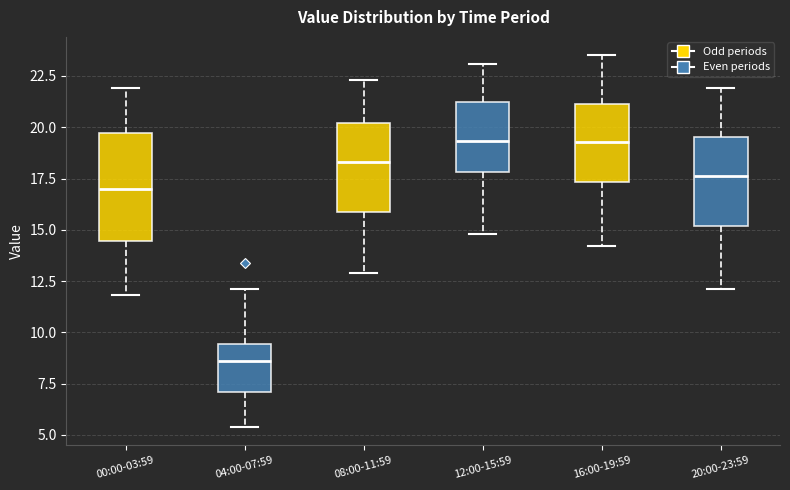

Reading left to right, transcribe this box plot: for each box, give where its median line is, the range the box spans, and where its two whiskers end, as read against the y-axis. The values are not printed on the chart, so give them approximately, as read against the axis.

00:00-03:59: median 17.0, box 14.5 to 19.5, whiskers 12.0 to 22.0
04:00-07:59: median 8.5, box 7.0 to 9.5, whiskers 5.5 to 12.0
08:00-11:59: median 18.5, box 16.0 to 20.0, whiskers 13.0 to 22.5
12:00-15:59: median 19.5, box 18.0 to 21.5, whiskers 15.0 to 23.0
16:00-19:59: median 19.5, box 17.5 to 21.0, whiskers 14.0 to 23.5
20:00-23:59: median 17.5, box 15.0 to 19.5, whiskers 12.0 to 22.0